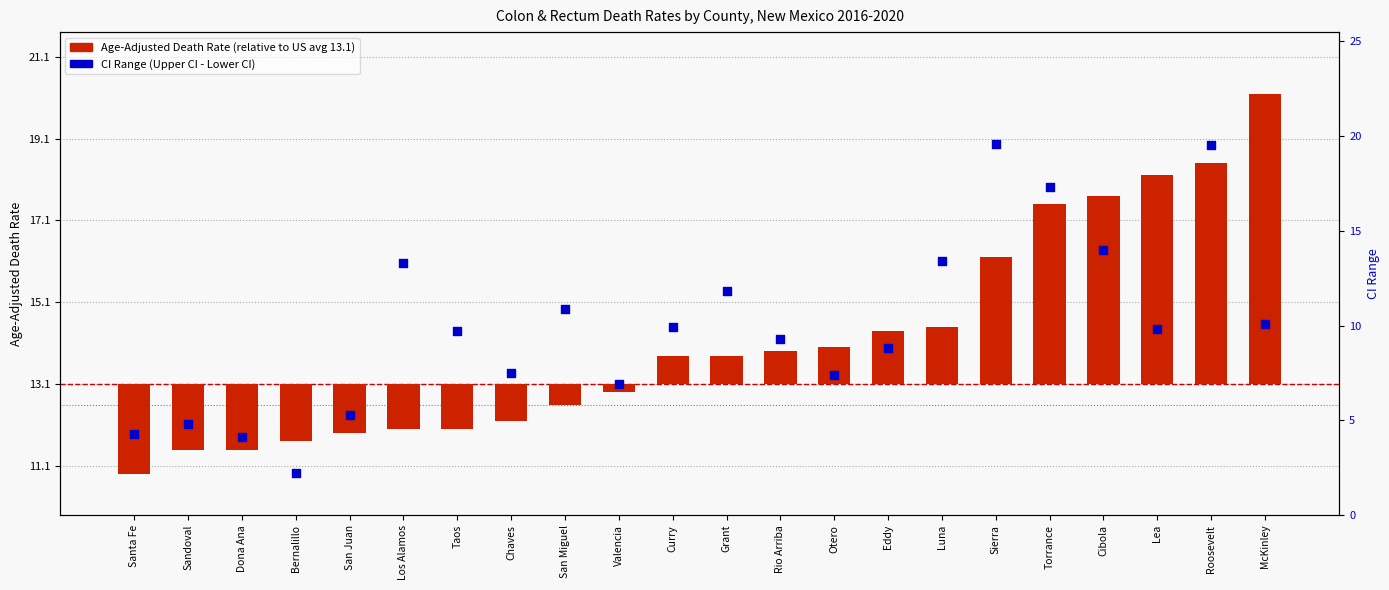

At which category is the sum across all series the highest?

Roosevelt